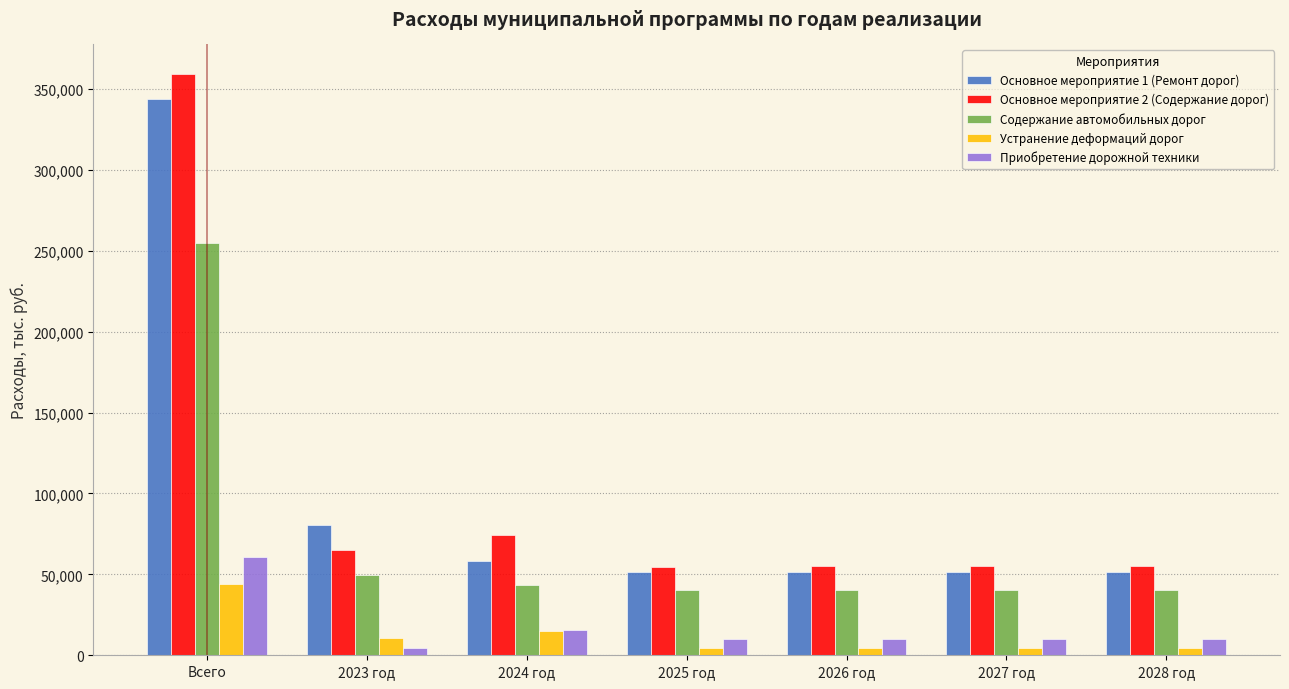

Which series has the widest spread of values?

Основное мероприятие 2 (Содержание дорог)